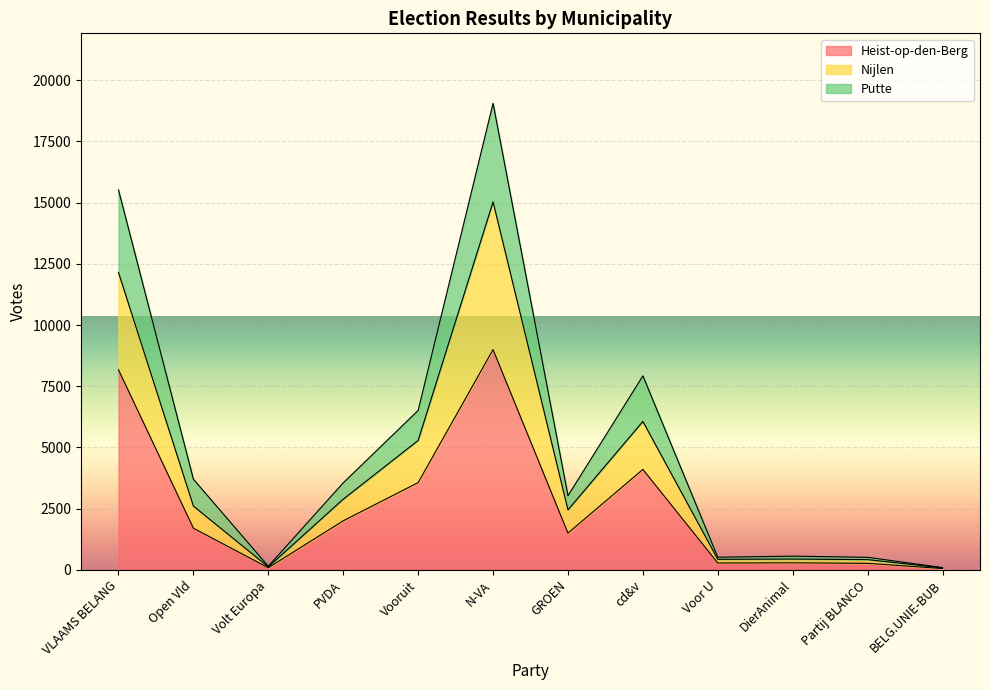

True or false: Putte has more than 1 interior local peaks.

True